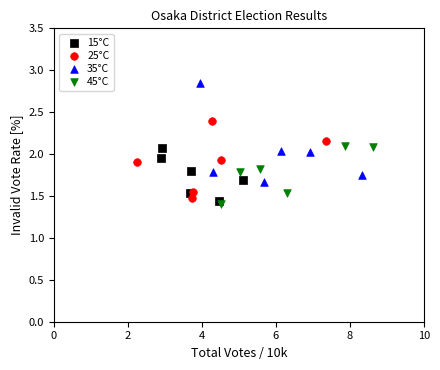

Which series has the largest Y range (max minus min)?

35°C